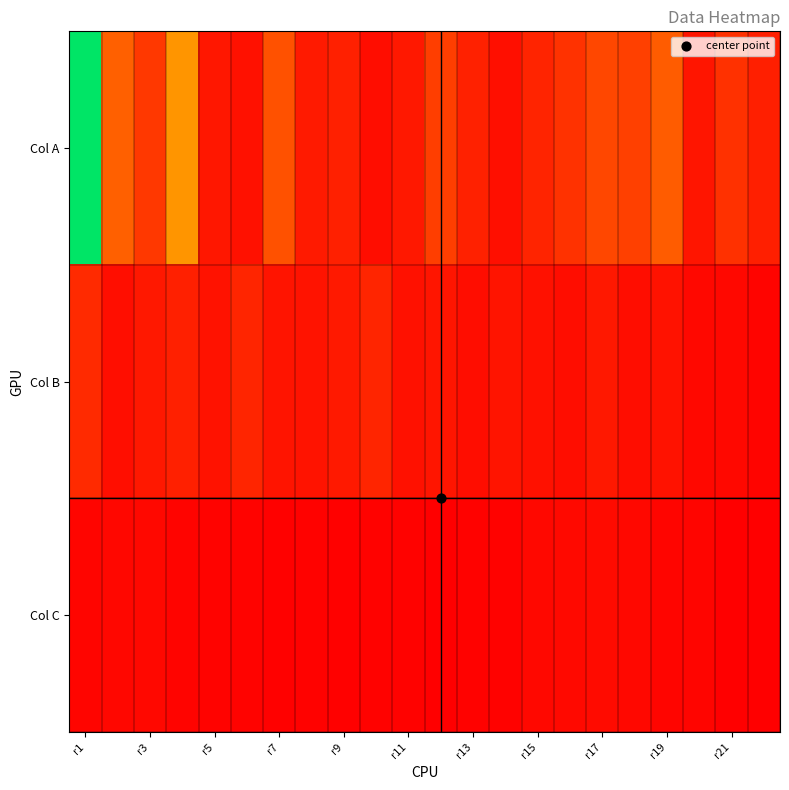

How many series are shown in this chart?

3